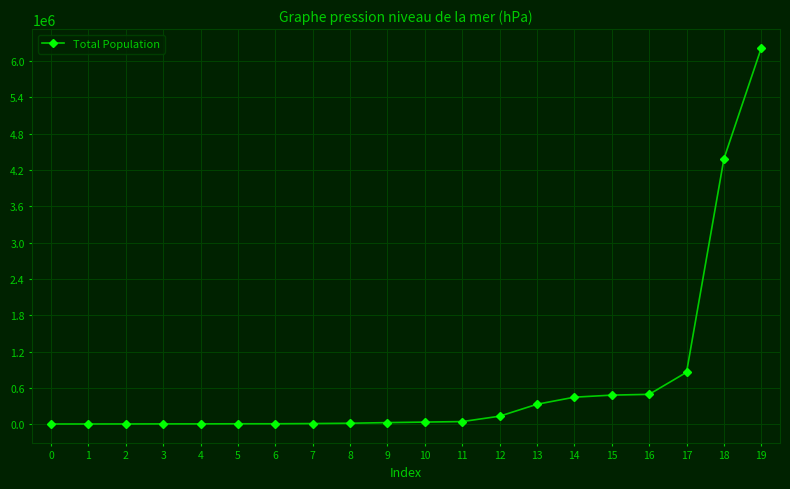

What is the maximum value shown in the chart?

6216289